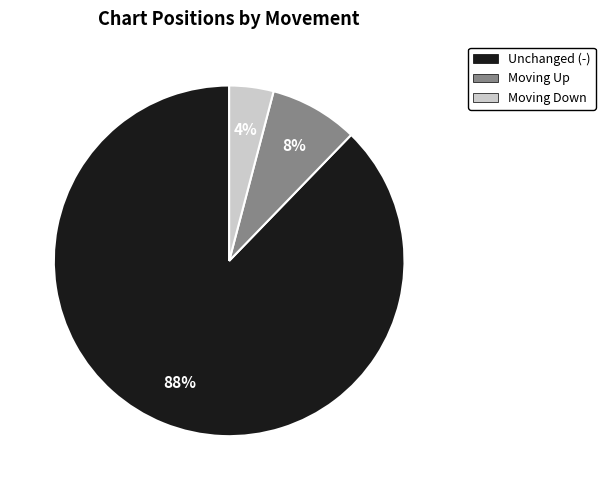

To the nearest percent, what is the difference between the largest and smallest slice percentages?

84%